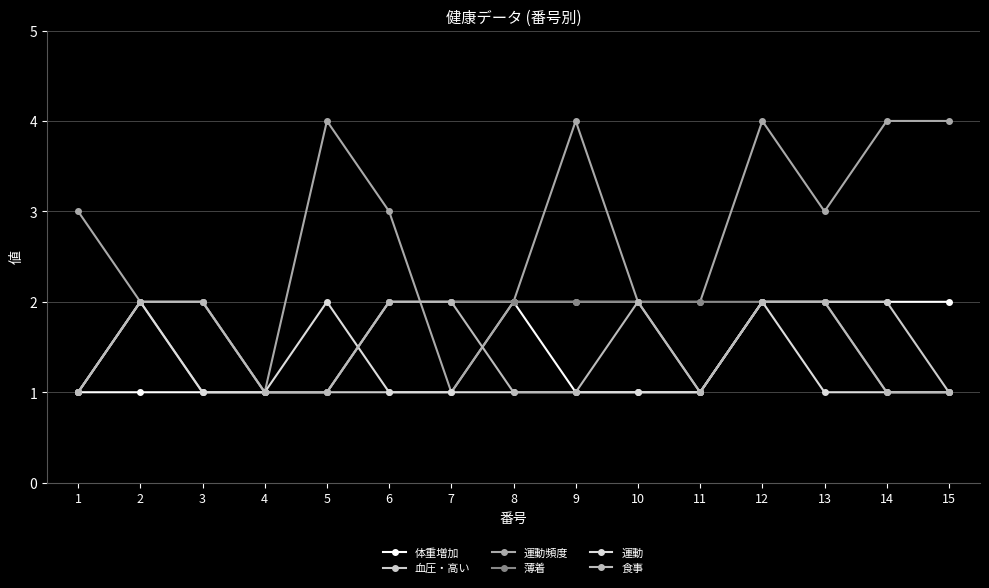

What is the smallest value displayed?

1